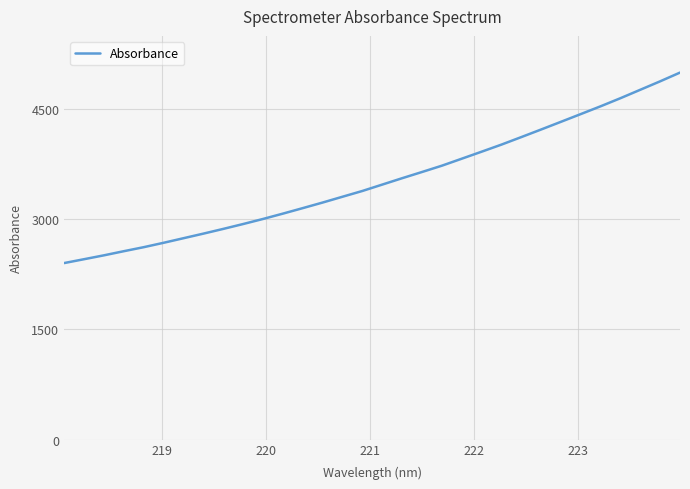

What is the difference between the second highest and minimum values?

2474.1